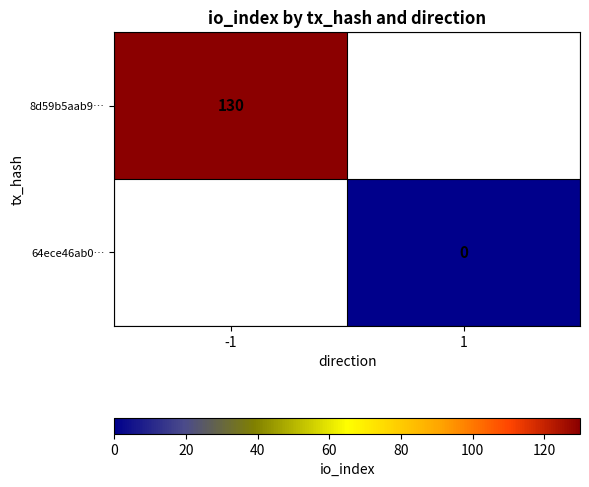

Is the value of 64ece46ab0… at 1 greater than the value of 8d59b5aab9… at -1?

No